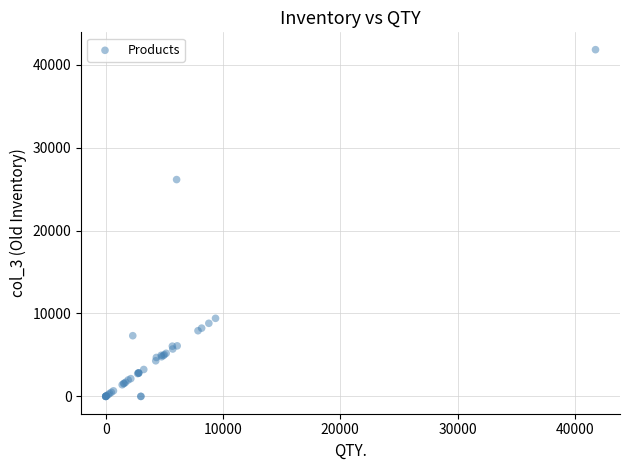

What Y value in the scatter plot is closest to 20904?

26144